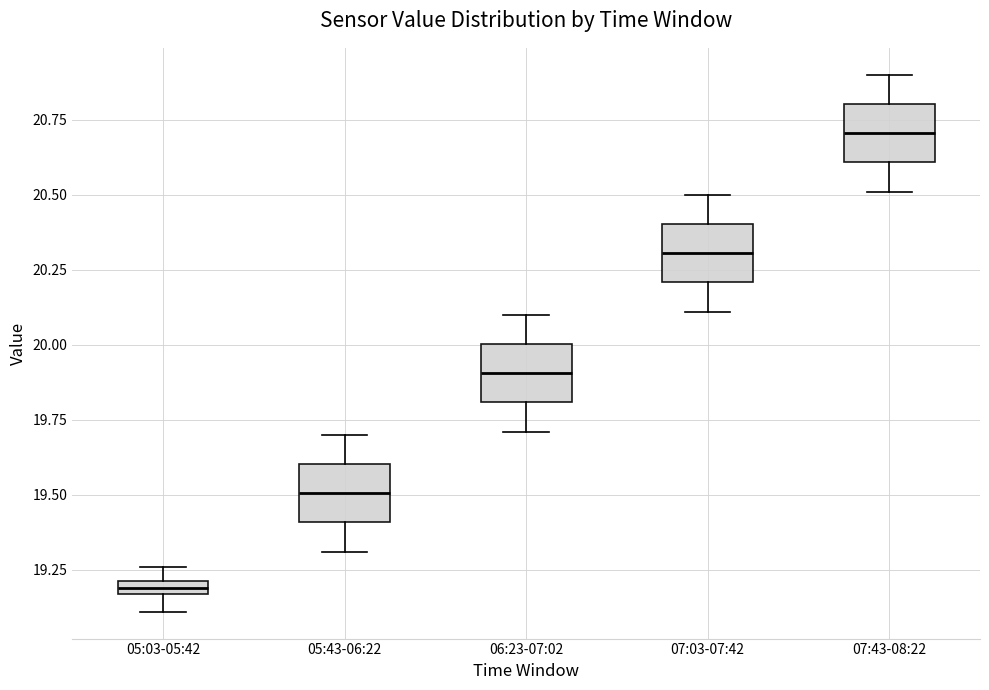

Which box's median line is the highest?

07:43-08:22